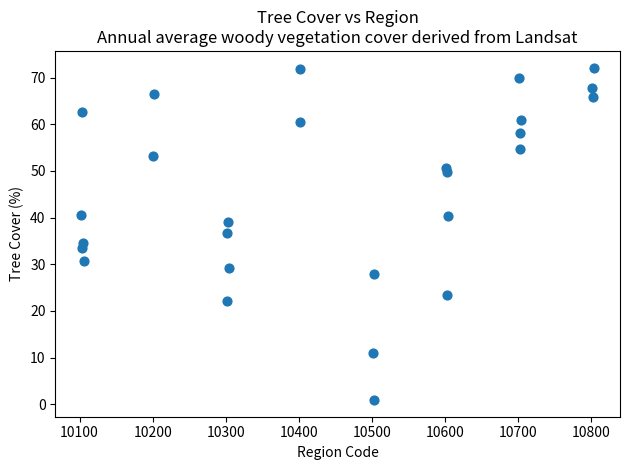

What is the range of Y values (max minus min)?

71.3